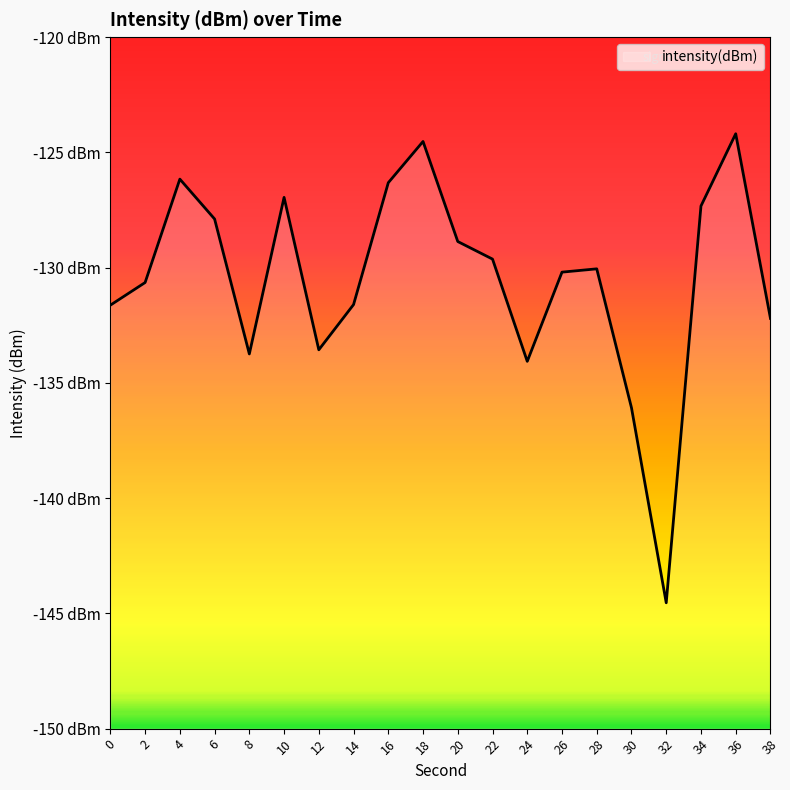

Reading left to right, what are all the values shown in this chart?

0=-131.6	2=-130.6	4=-126.2	6=-127.9	8=-133.7	10=-127.0	12=-133.6	14=-131.6	16=-126.3	18=-124.5	20=-128.9	22=-129.6	24=-134.1	26=-130.2	28=-130.1	30=-136.1	32=-144.5	34=-127.3	36=-124.2	38=-132.2